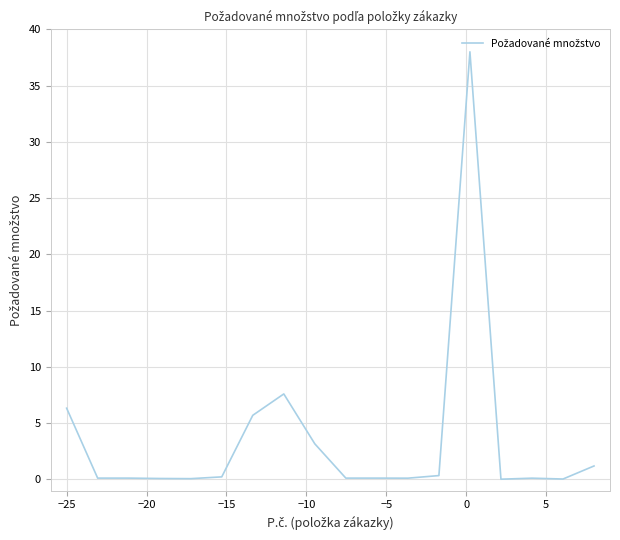

What is the sum of all values?

63.5